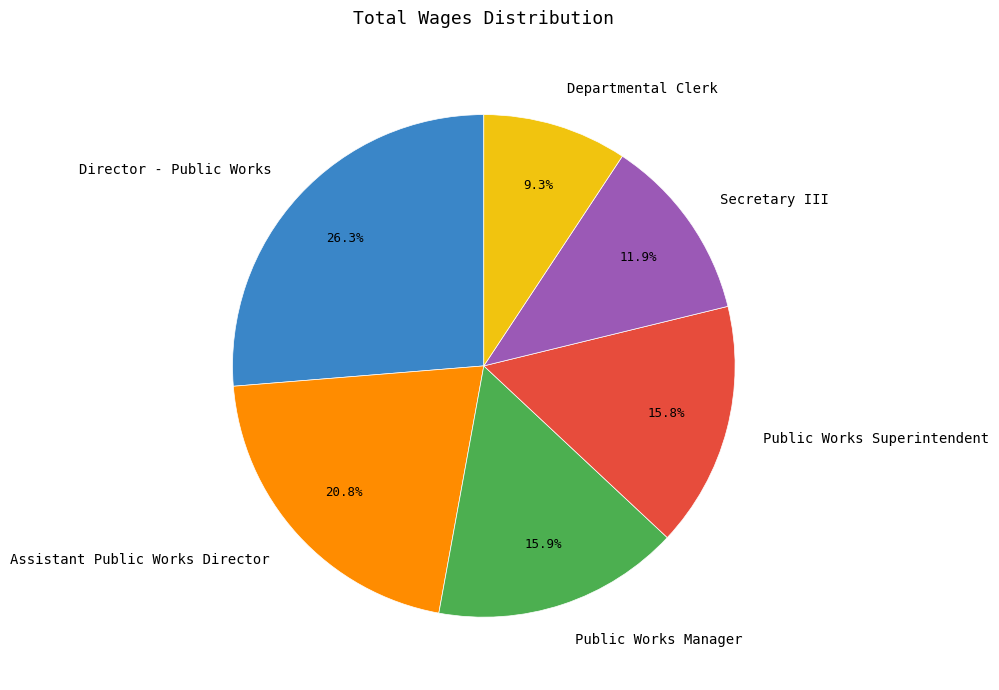

The Assistant Public Works Director slice represents 13% of the pie. True or false?

False